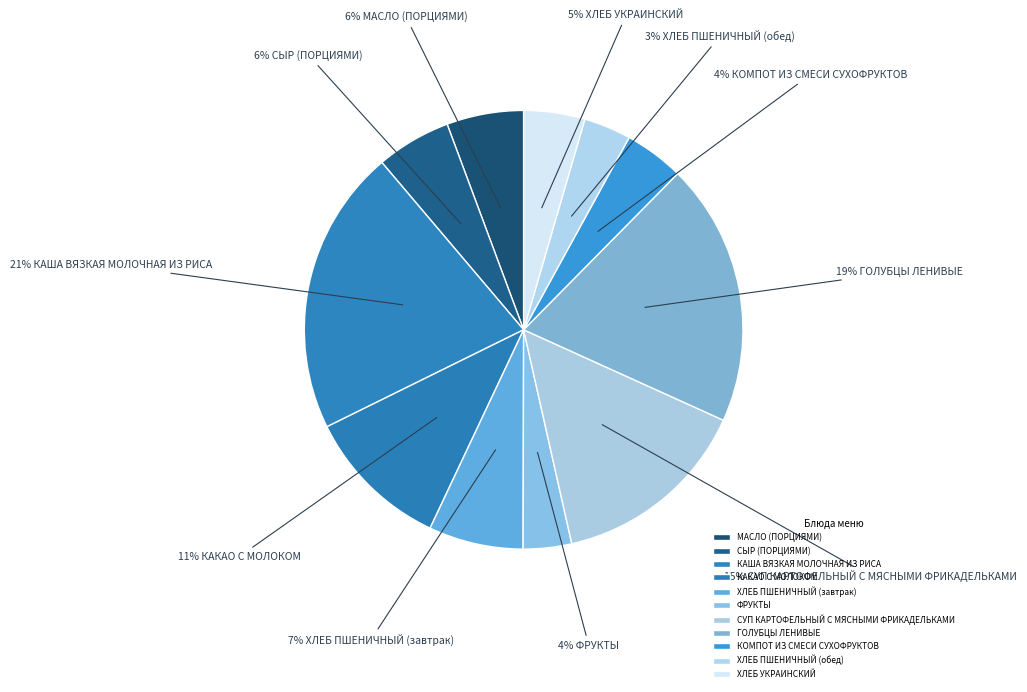

Is there a majority slice in this chart?

No